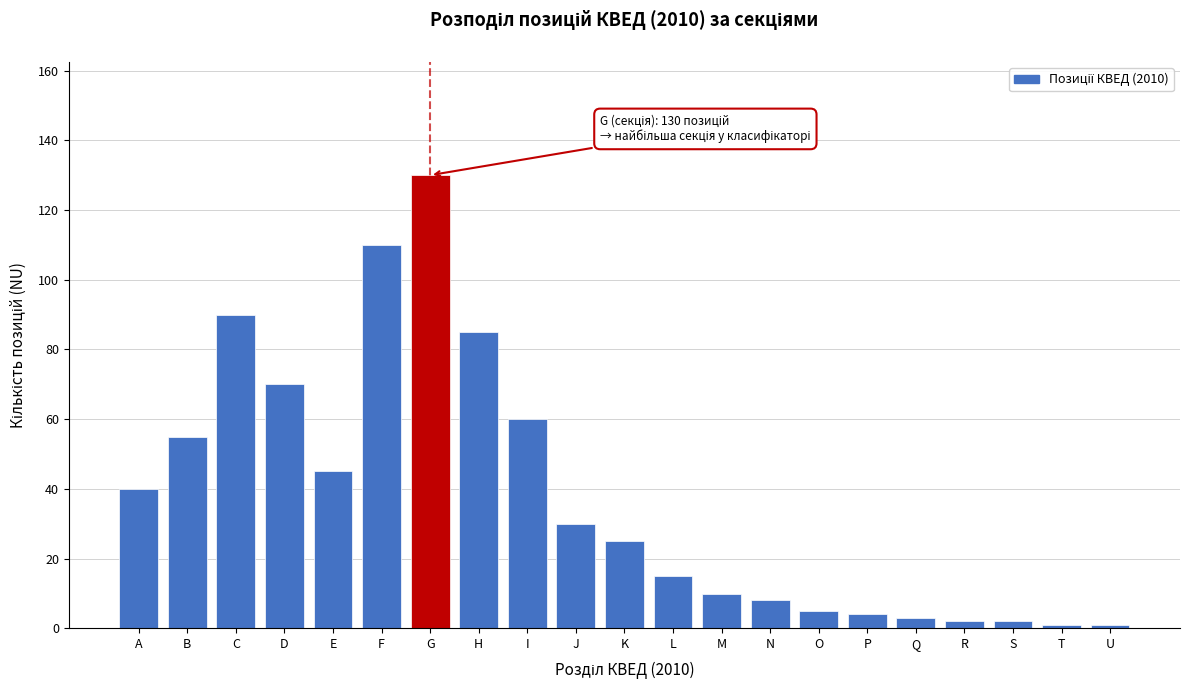

Is it true that the value at A is 40?

True